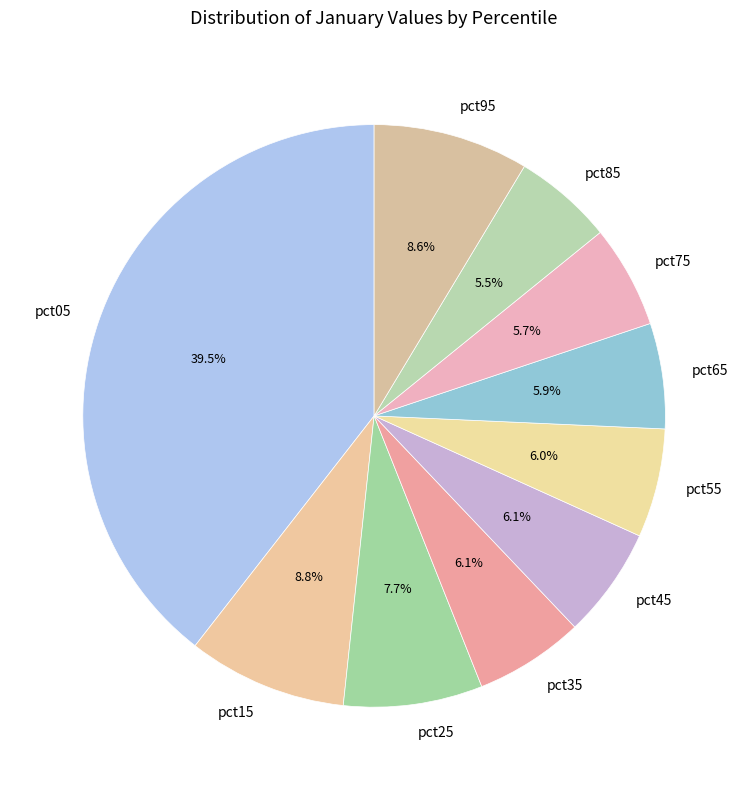

To the nearest percent, what percentage of the pie is pct95?

9%